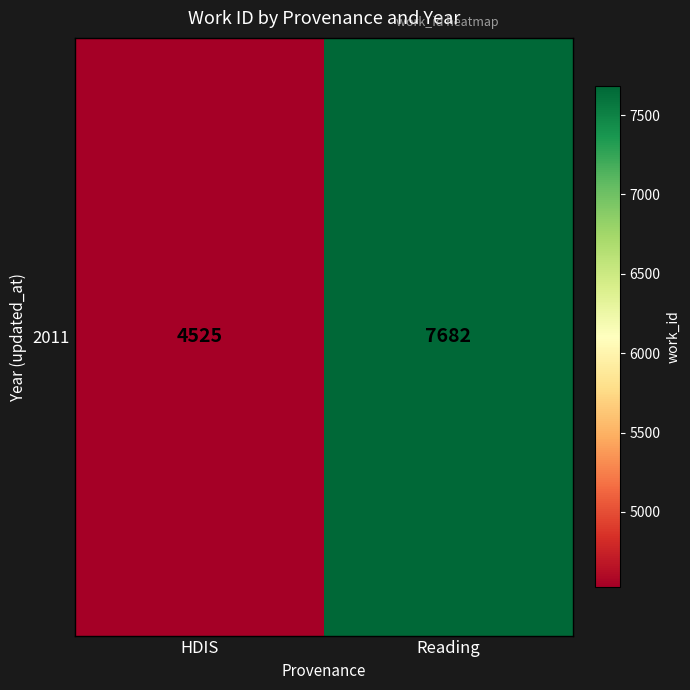

What is the difference between the values at HDIS and Reading?

3157